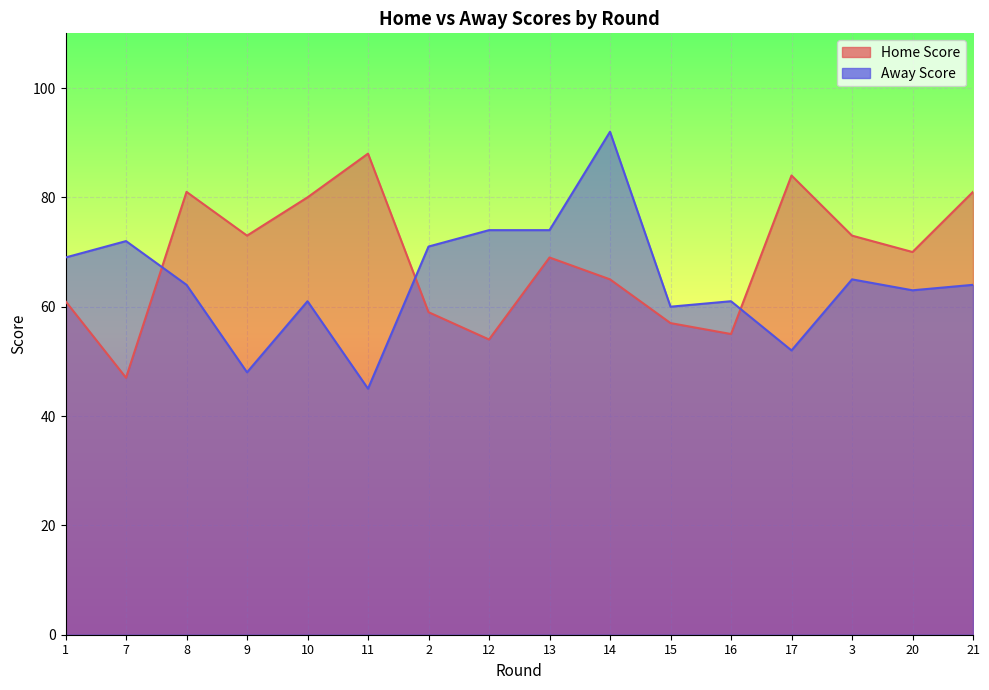

What is the difference between the Away Score values at 13 and 8?

10